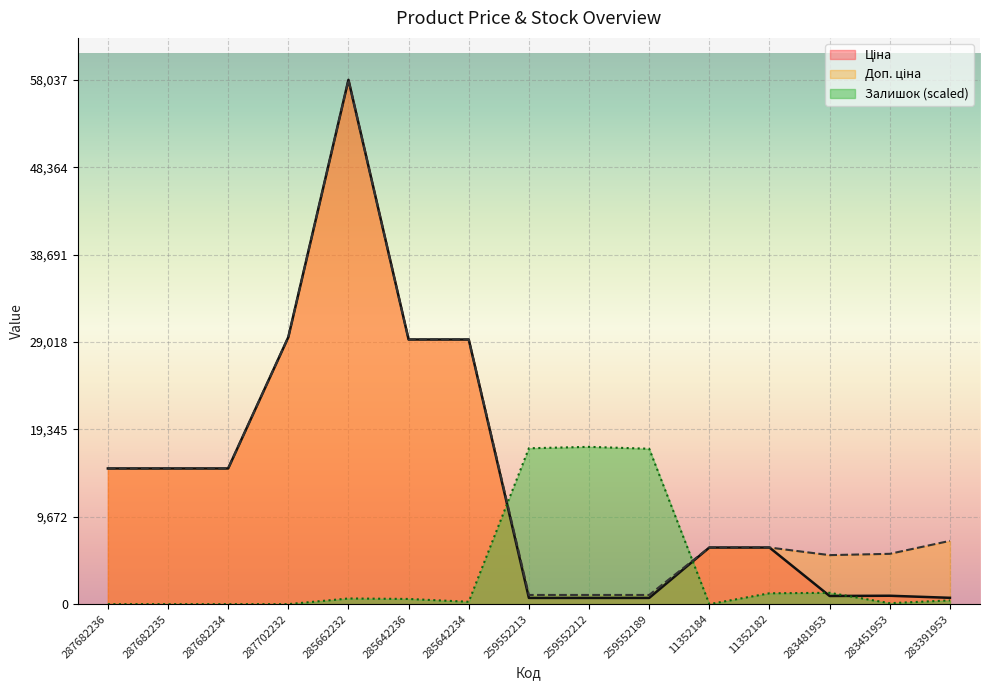

At which label is Залишок closest to 8705?

283481953